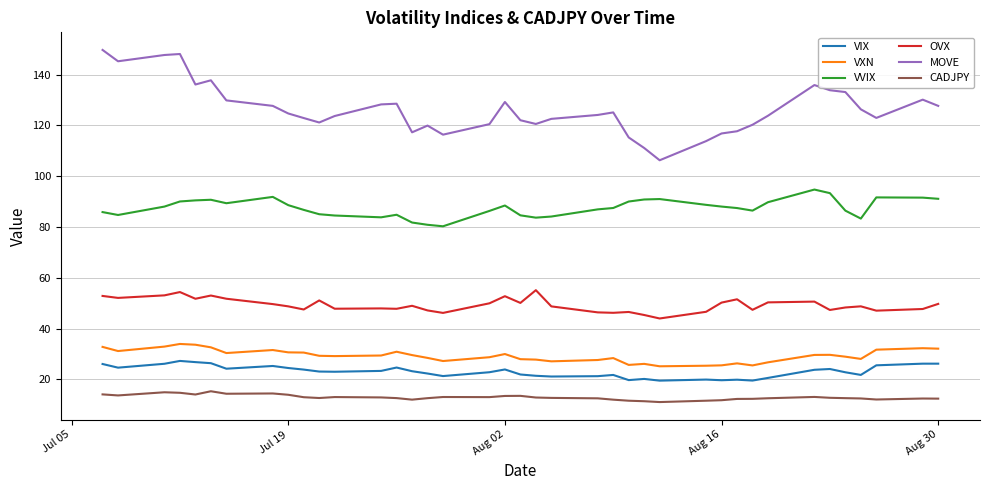

True or false: VVIX and VIX cross at least once.

False